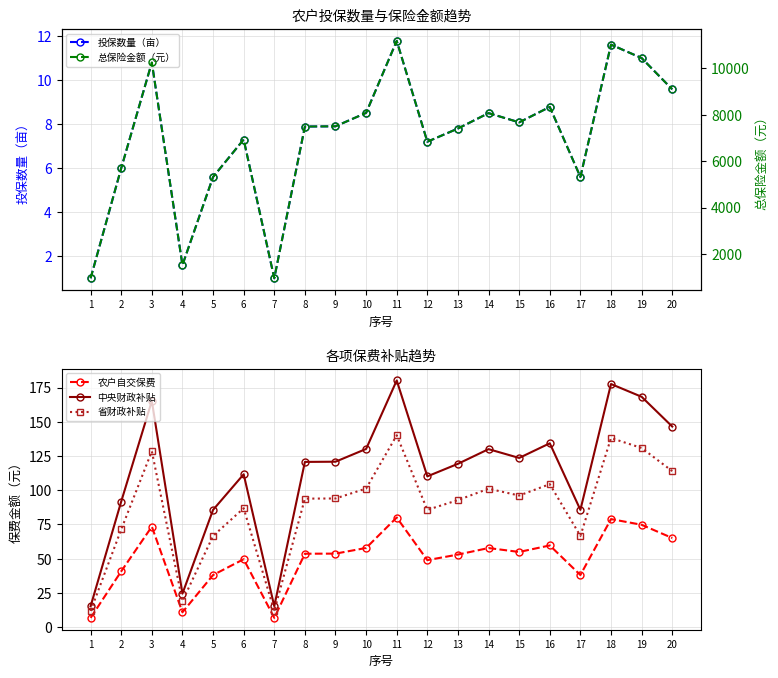

Which series has the widest spread of values?

总保险金额（元）